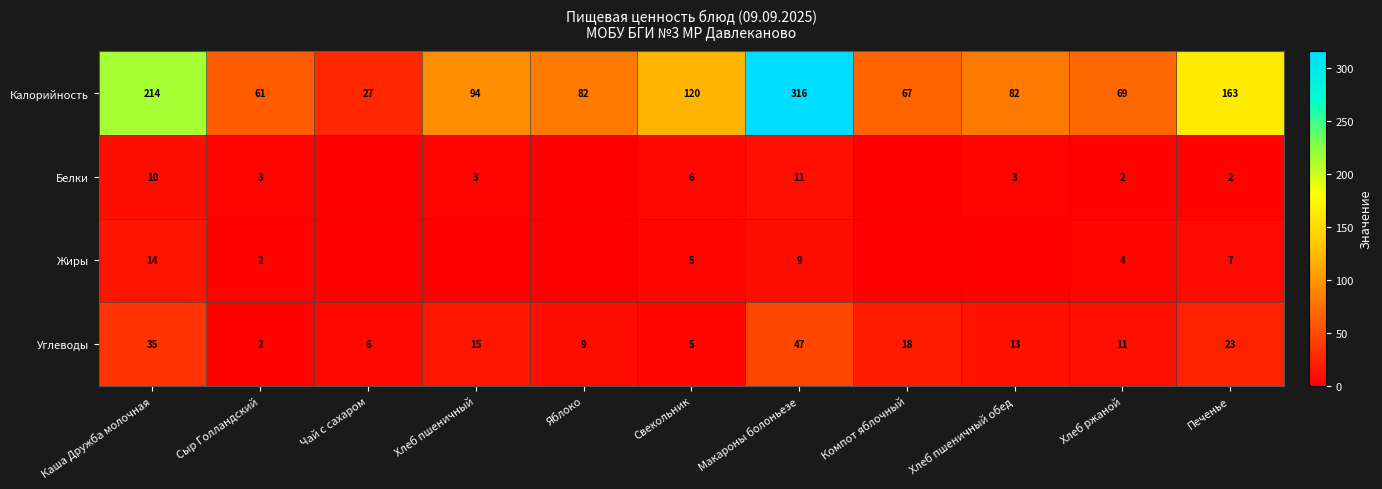

The Белки series shows 1 at Сыр Голландский. True or false?

False